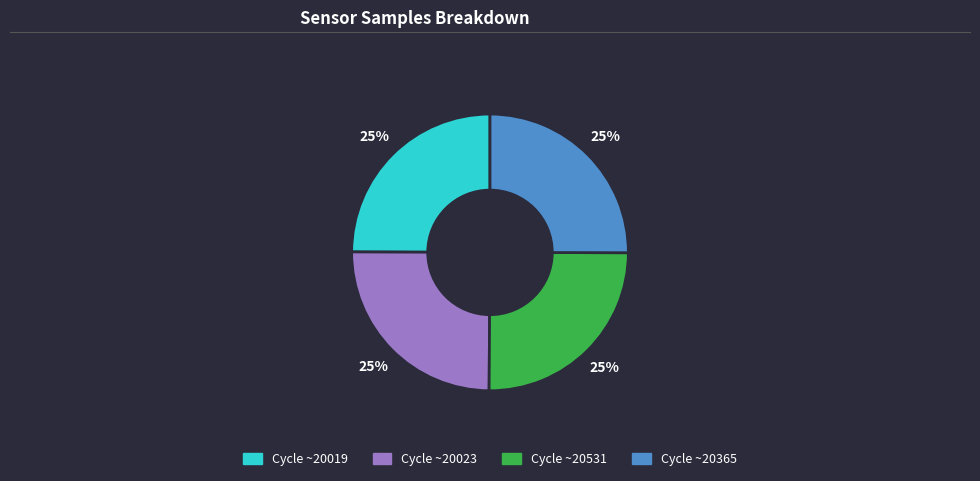

Is there any slice that represents more than half of the pie?

No